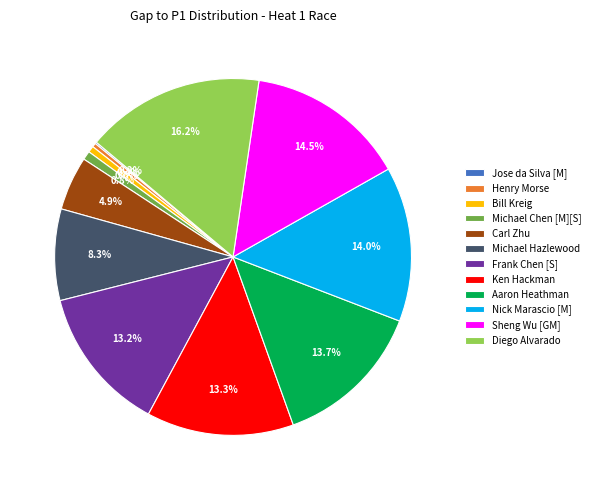

What percentage is the Bill Kreig slice, to the nearest percent?

1%